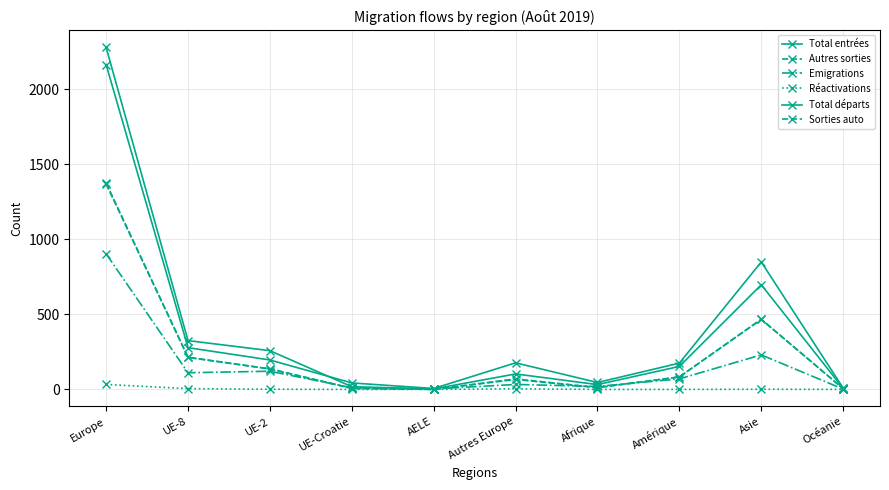

What is the label of the 8th point from the right?

UE-2